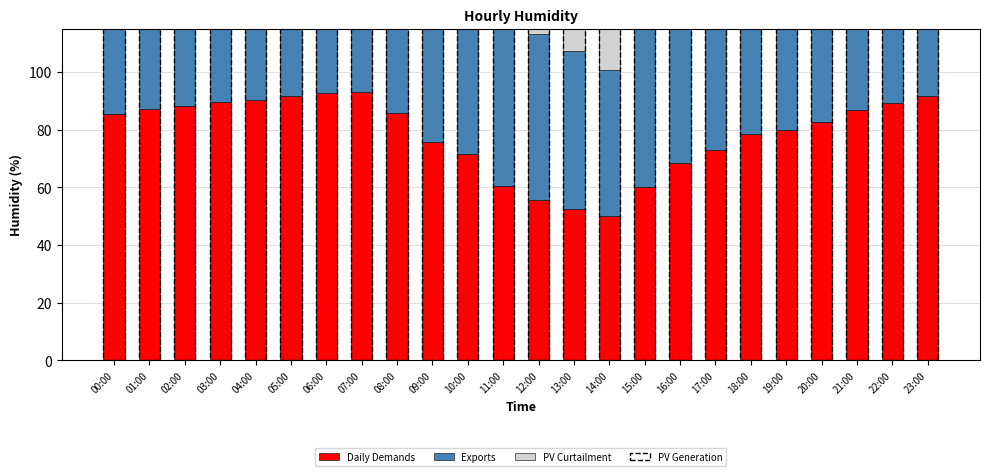

At how many categories does at least one series exceed 62?

22